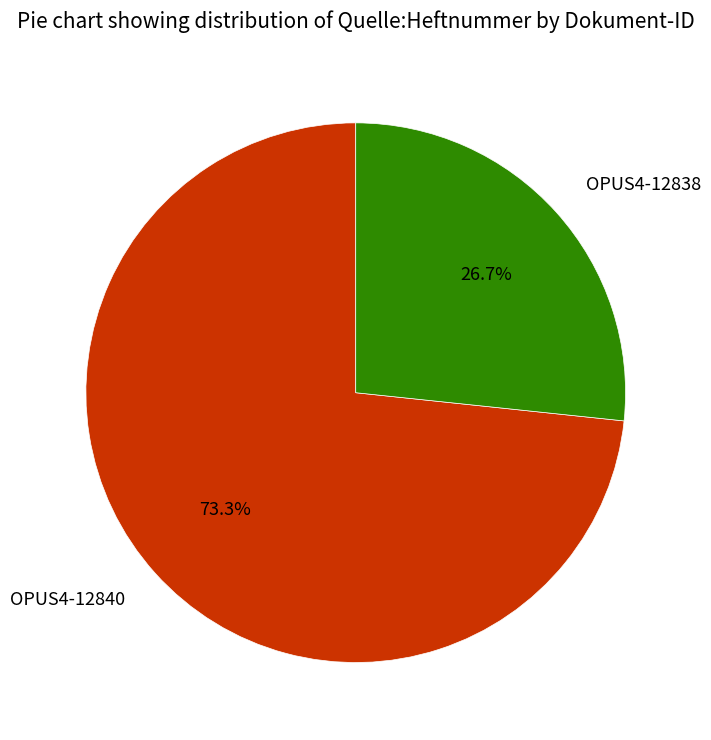

Rank the categories by value from lowest to highest.

OPUS4-12838, OPUS4-12840